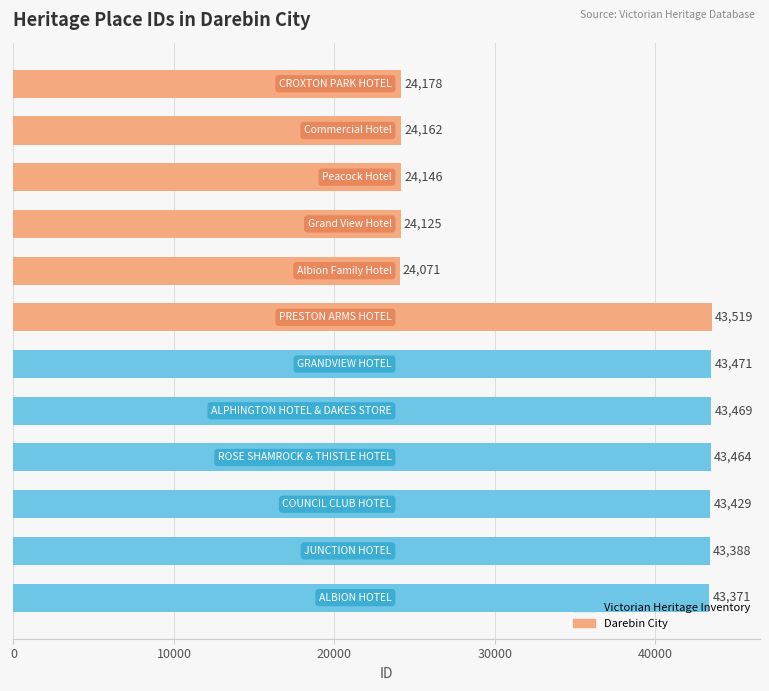

How many data points are less than 43388?

6